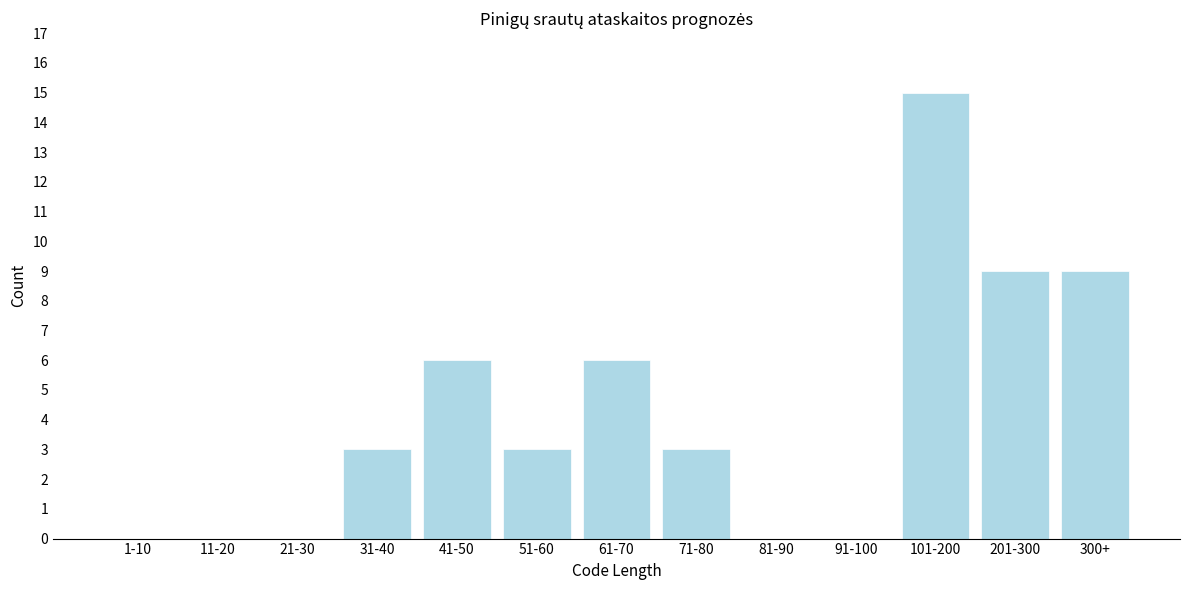

Reading left to right, transcribe all the data shown in this chart.

1-10=0	11-20=0	21-30=0	31-40=3	41-50=6	51-60=3	61-70=6	71-80=3	81-90=0	91-100=0	101-200=15	201-300=9	300+=9